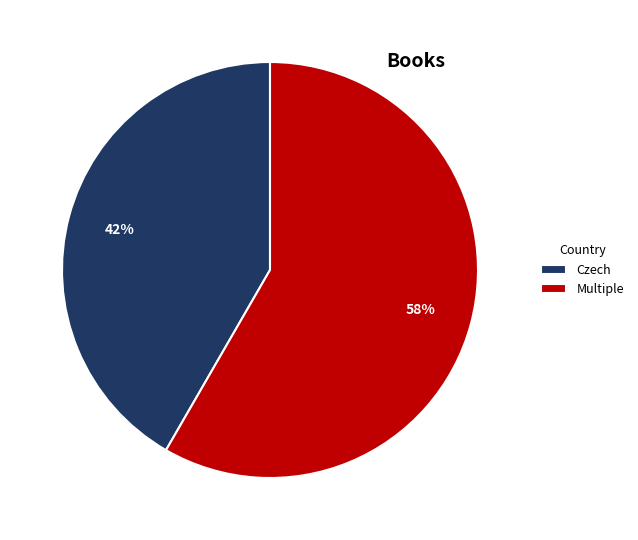

To the nearest percent, what portion does Multiple represent?

58%